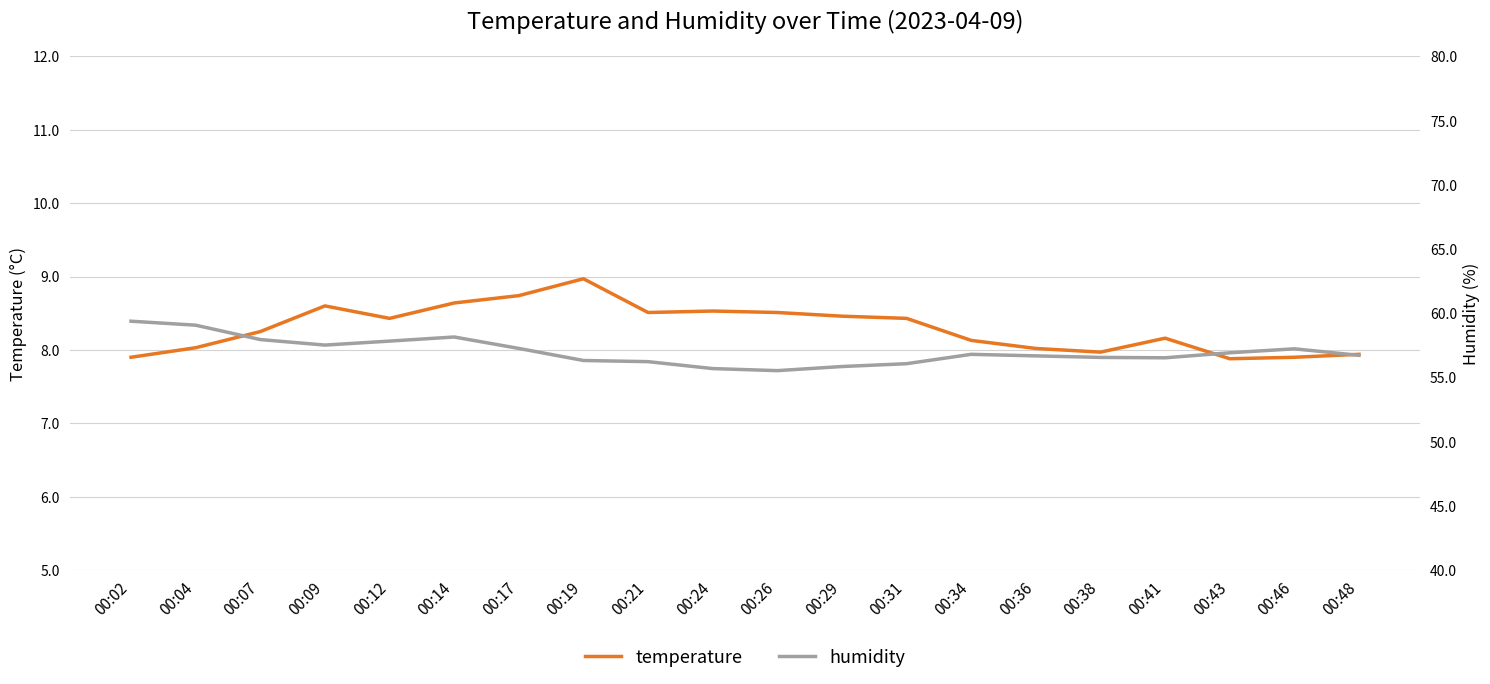

What is the value of the humidity point at the 3rd from the left?

58.0